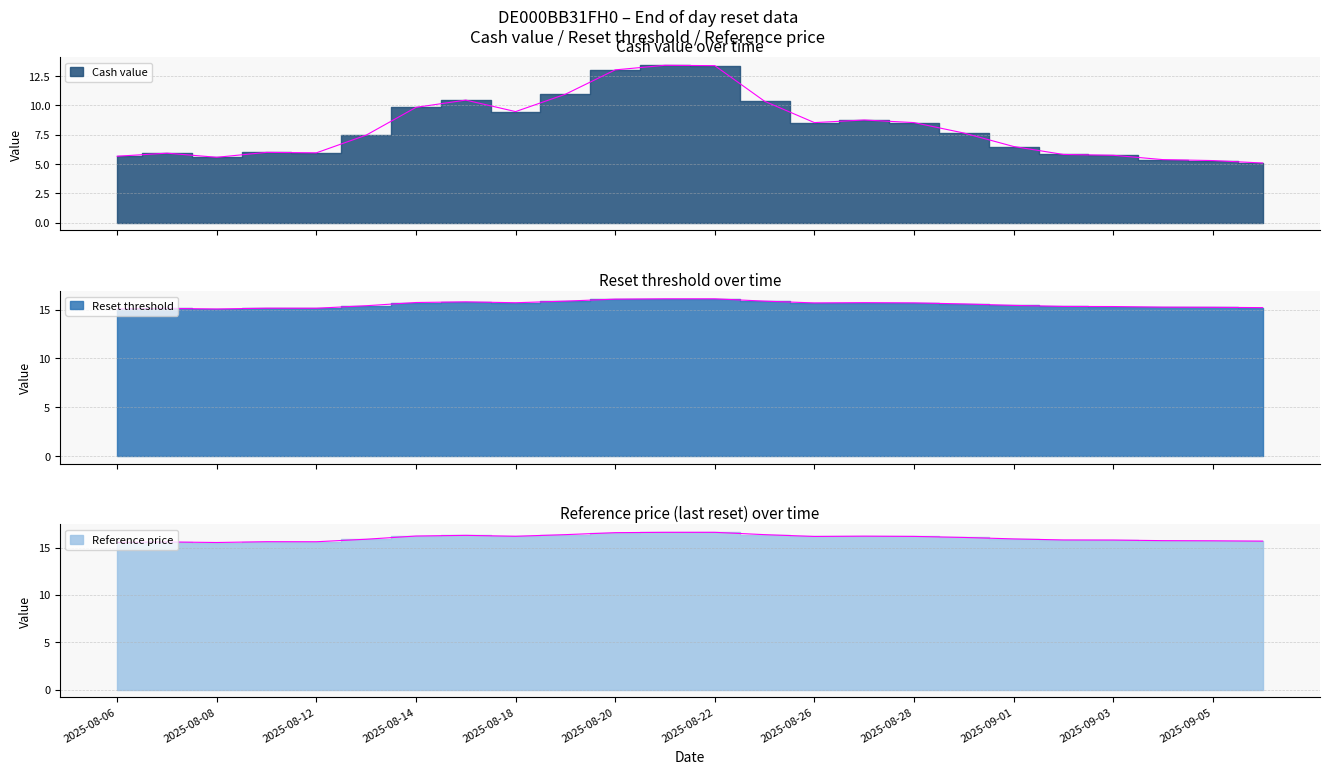

What is the sum of the Cash value values at 2025-08-20 and 2025-09-03?

18.8